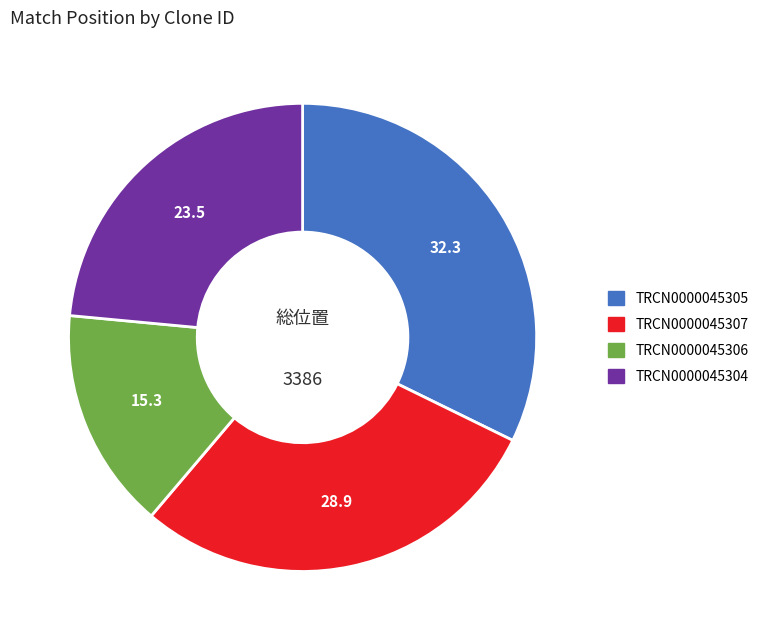

How many segments does this pie chart have?

4